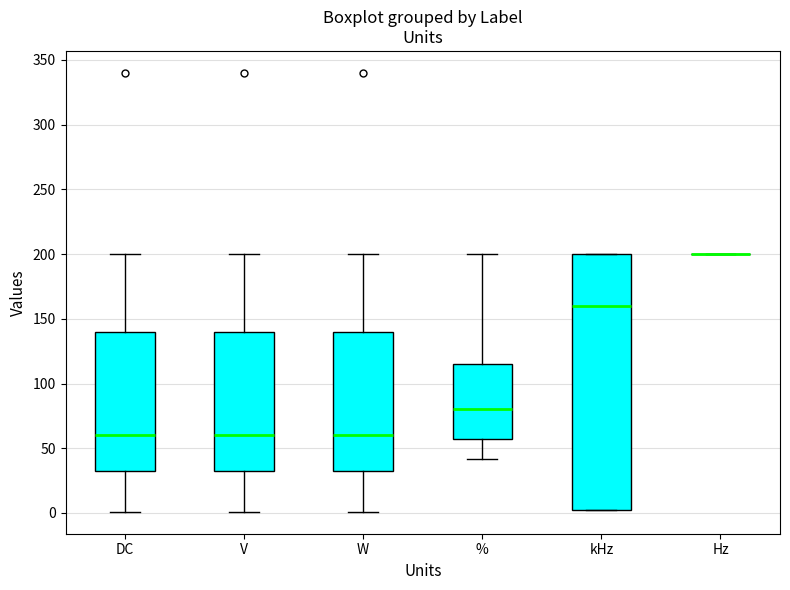

Reading left to right, read every box against the y-axis: the position of its median line, the range the box covers, and the ends of its whiskers. The values are not printed on the chart, so give them approximately, as read against the axis.

DC: median 60, box 35 to 140, whiskers 0 to 200
V: median 60, box 35 to 140, whiskers 0 to 200
W: median 60, box 35 to 140, whiskers 0 to 200
%: median 80, box 60 to 115, whiskers 40 to 200
kHz: median 160, box 0 to 200, whiskers 0 to 200
Hz: box collapsed to a line at 200, whiskers 200 to 200